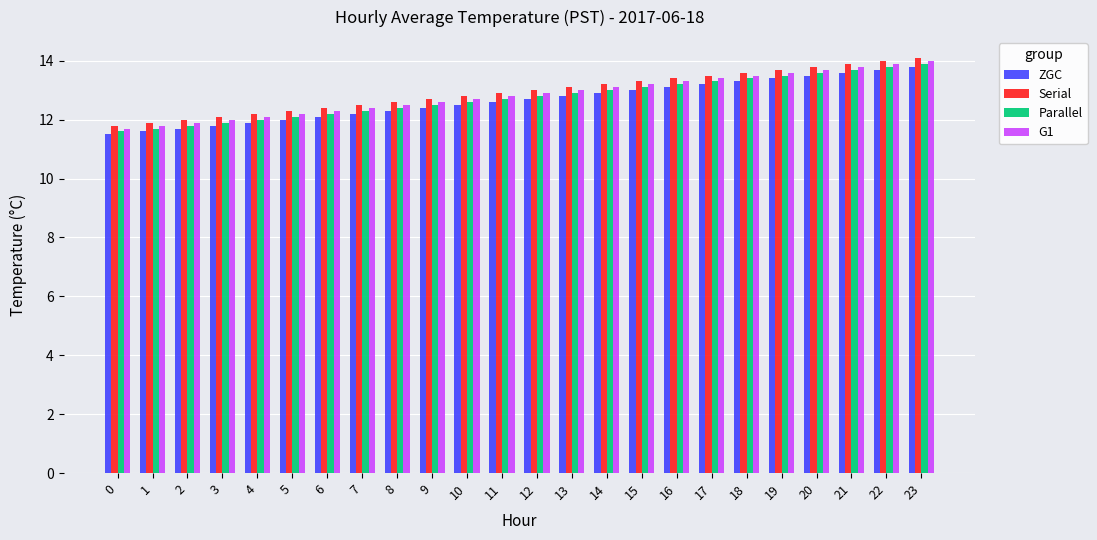

What is the difference between the Serial values at 7 and 21?

1.4